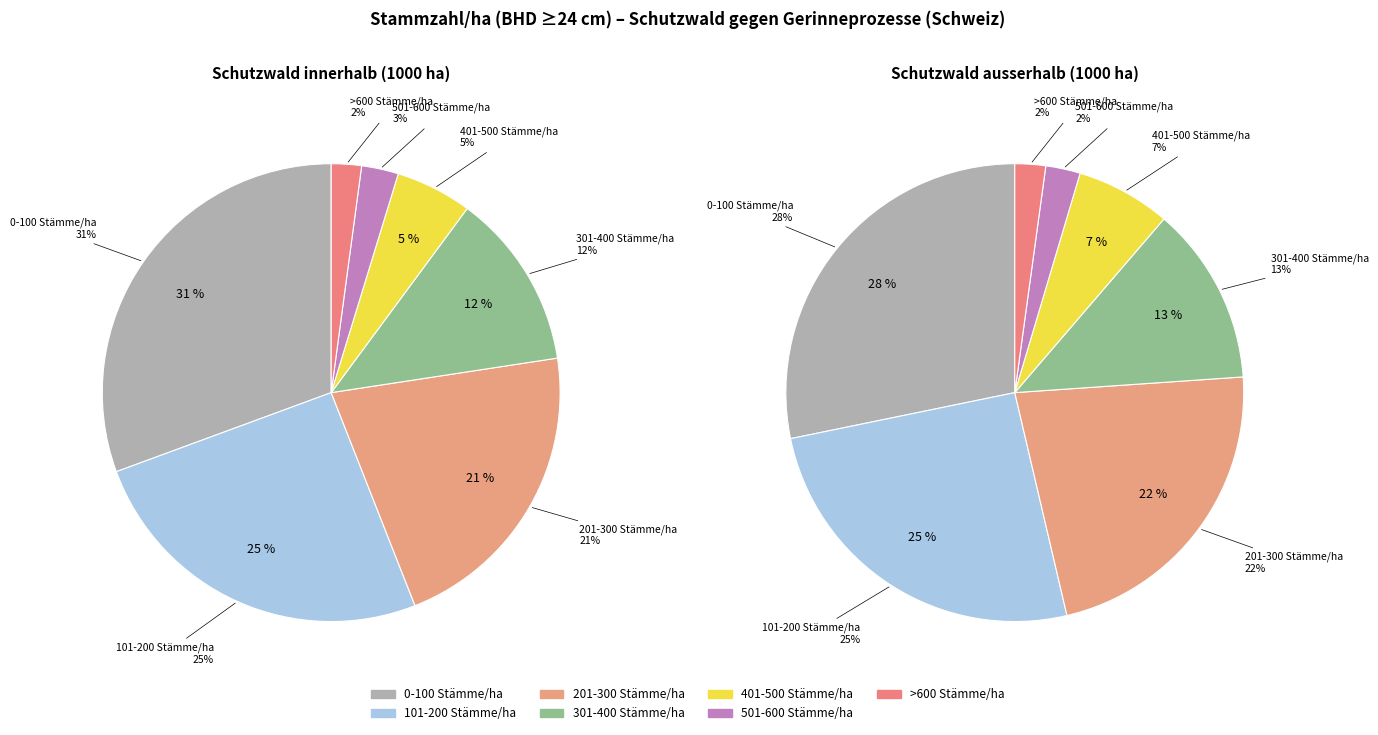

True or false: 0-100 Stämme/ha accounts for 28% of the total.

True